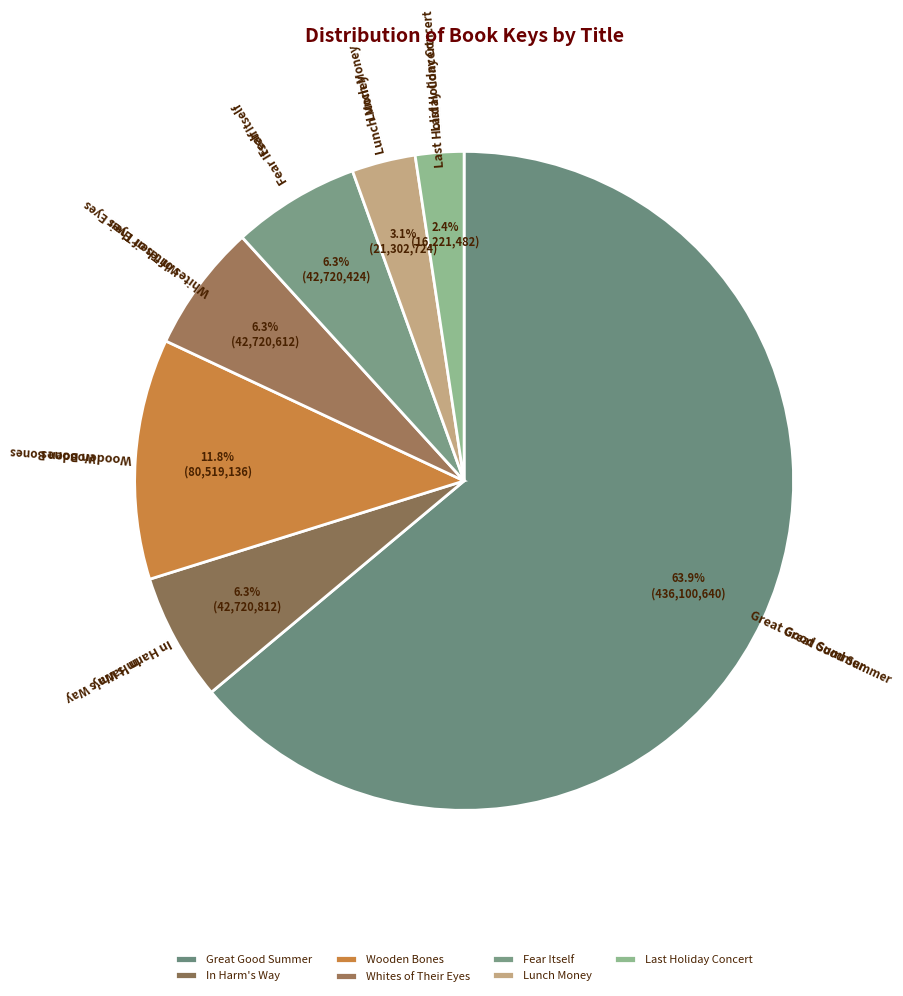

Which category has the biggest portion of the pie?

Great Good Summer